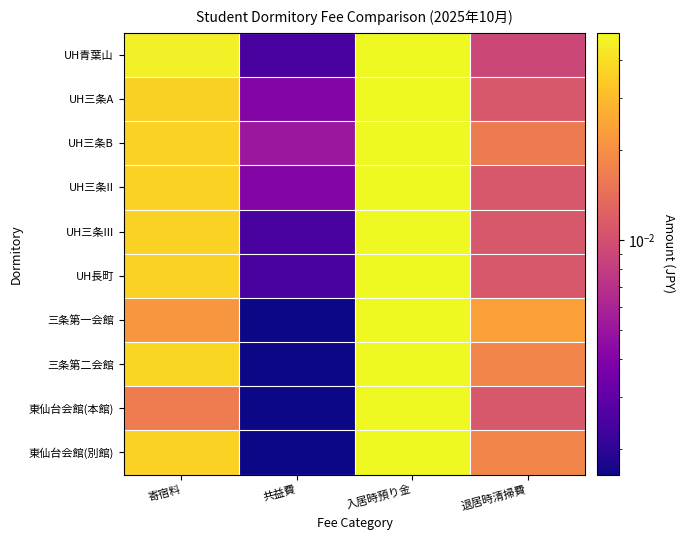

At how many categories does at least one series exceed 0?

4